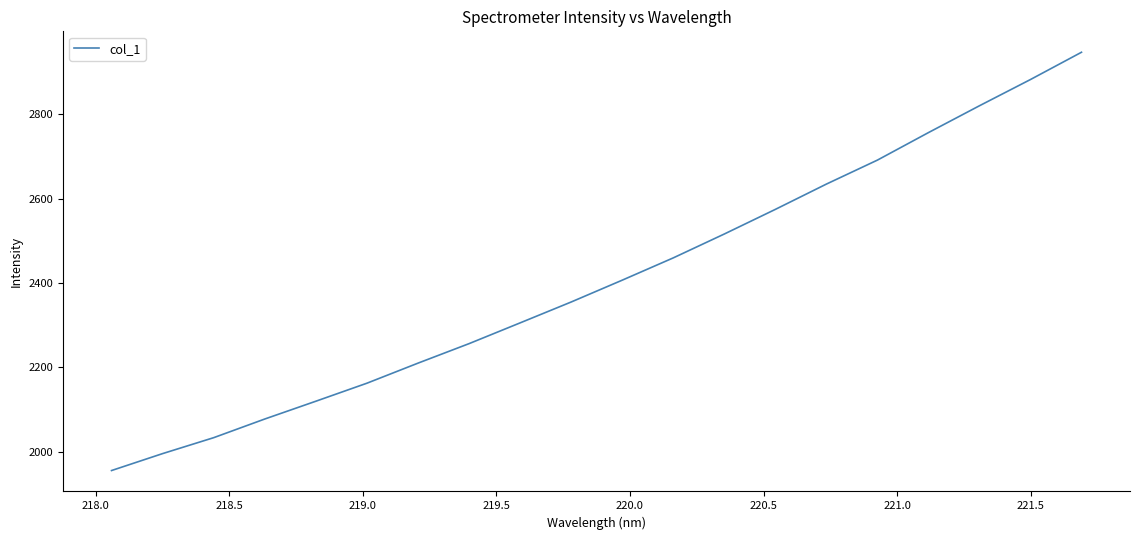

What is the smallest value displayed?

1955.6